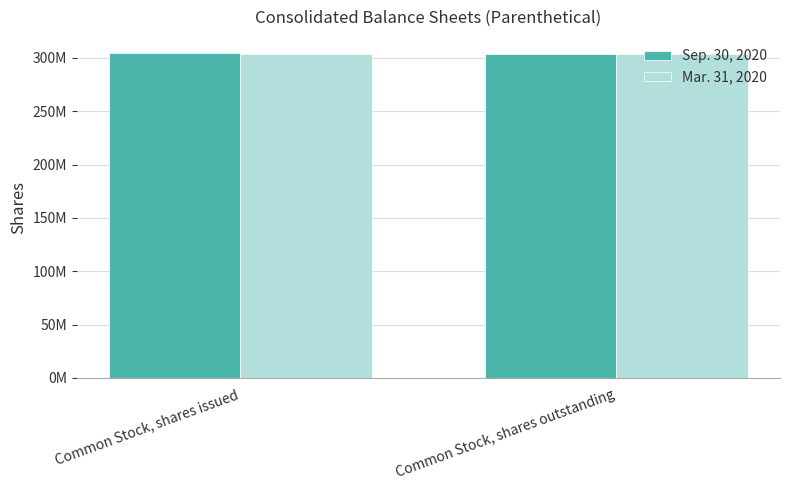

Count the Sep. 30, 2020 values in the range 303428142 to 304426569.

2